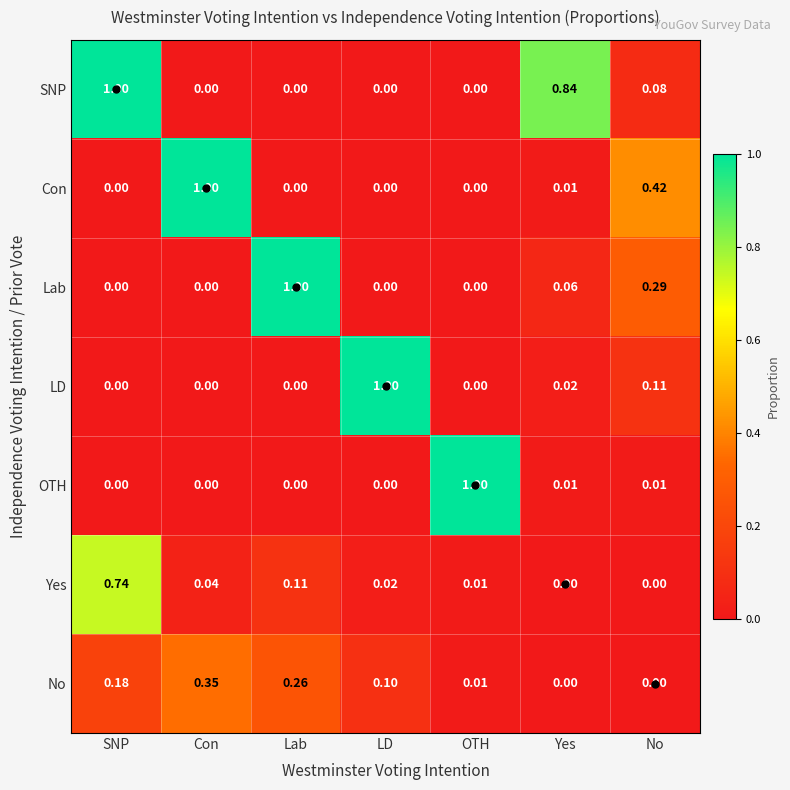

Between LD and Yes, which series saw the biggest shift?

LD